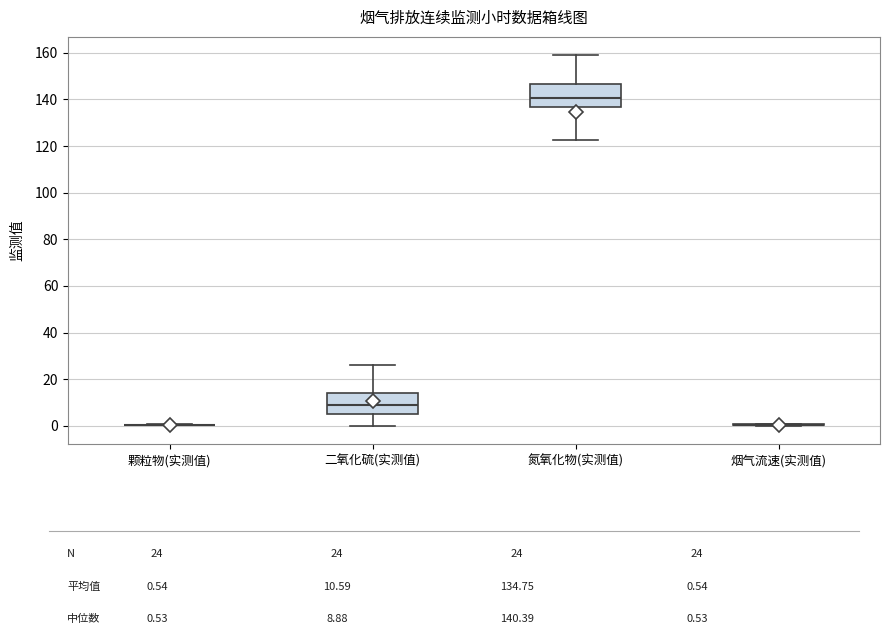

Reading left to right, transcribe this box plot: for each box, give where its median line is, the range the box spans, and where its two whiskers end, as read against the y-axis. The values are not printed on the chart, so give them approximately, as read against the axis.

颗粒物(实测值): box collapsed to a line at 0, whiskers 0 to 0
二氧化硫(实测值): median 8, box 4 to 14, whiskers 0 to 26
氮氧化物(实测值): median 140, box 136 to 146, whiskers 122 to 158
烟气流速(实测值): box collapsed to a line at 0, whiskers 0 to 0